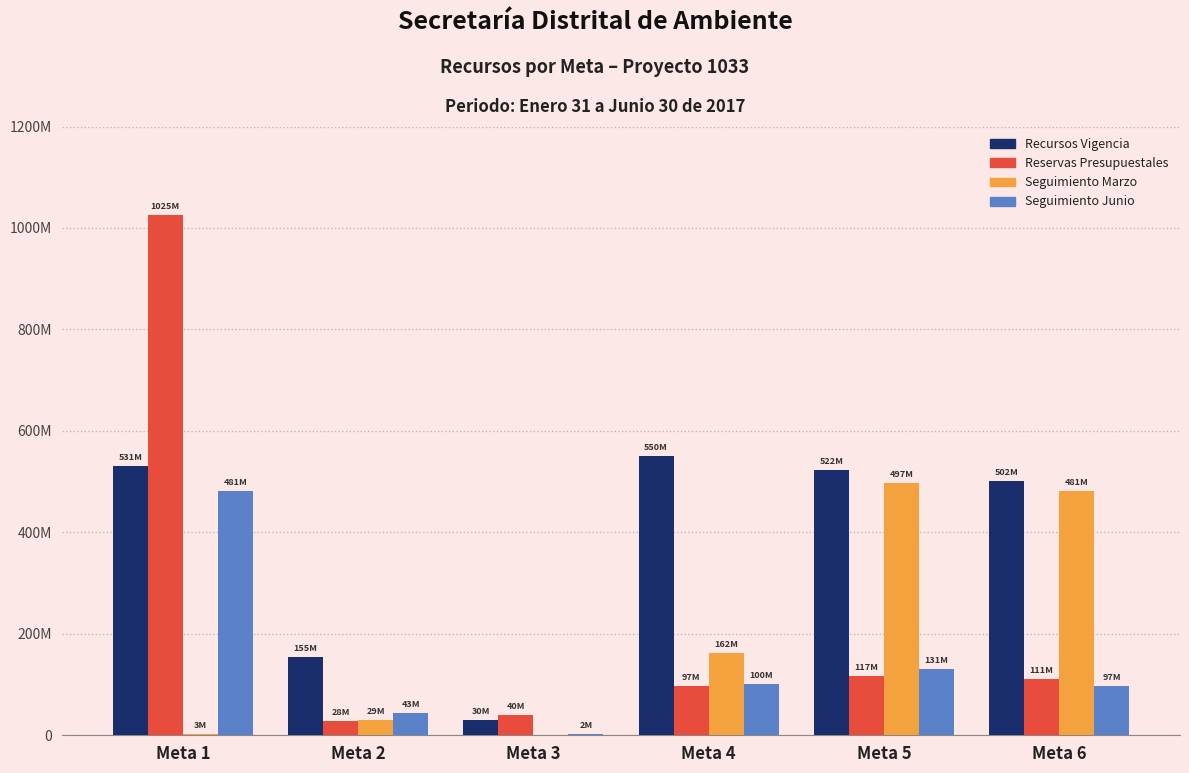

Are the bars grouped side by side (vs. stacked)?

Yes